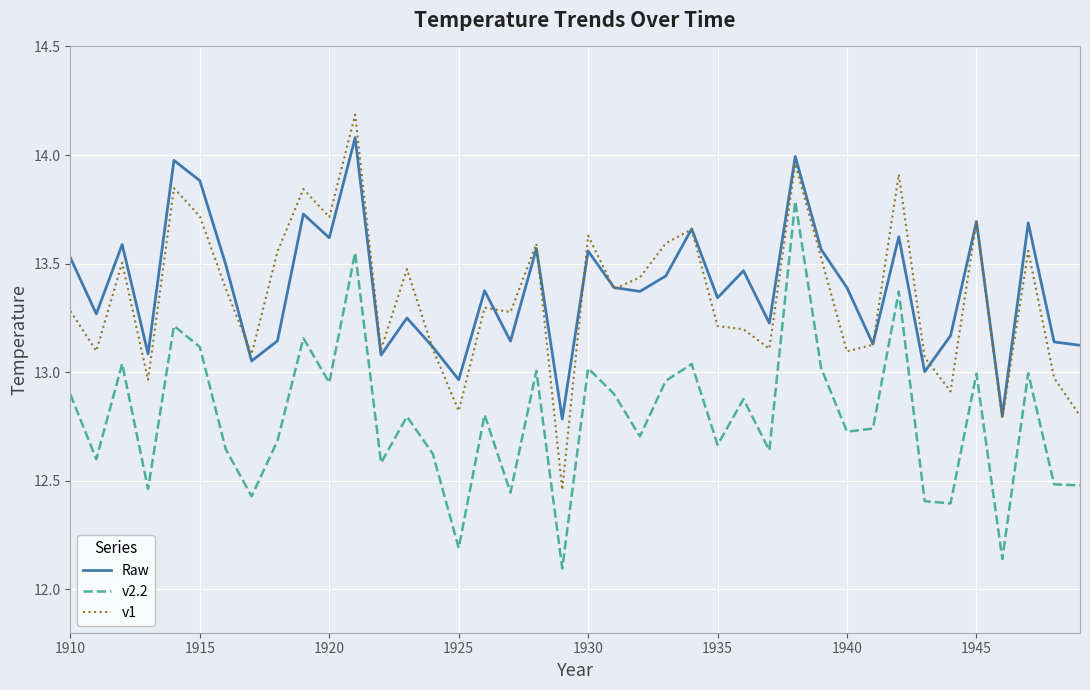

Count the number of categories in the chart.

40